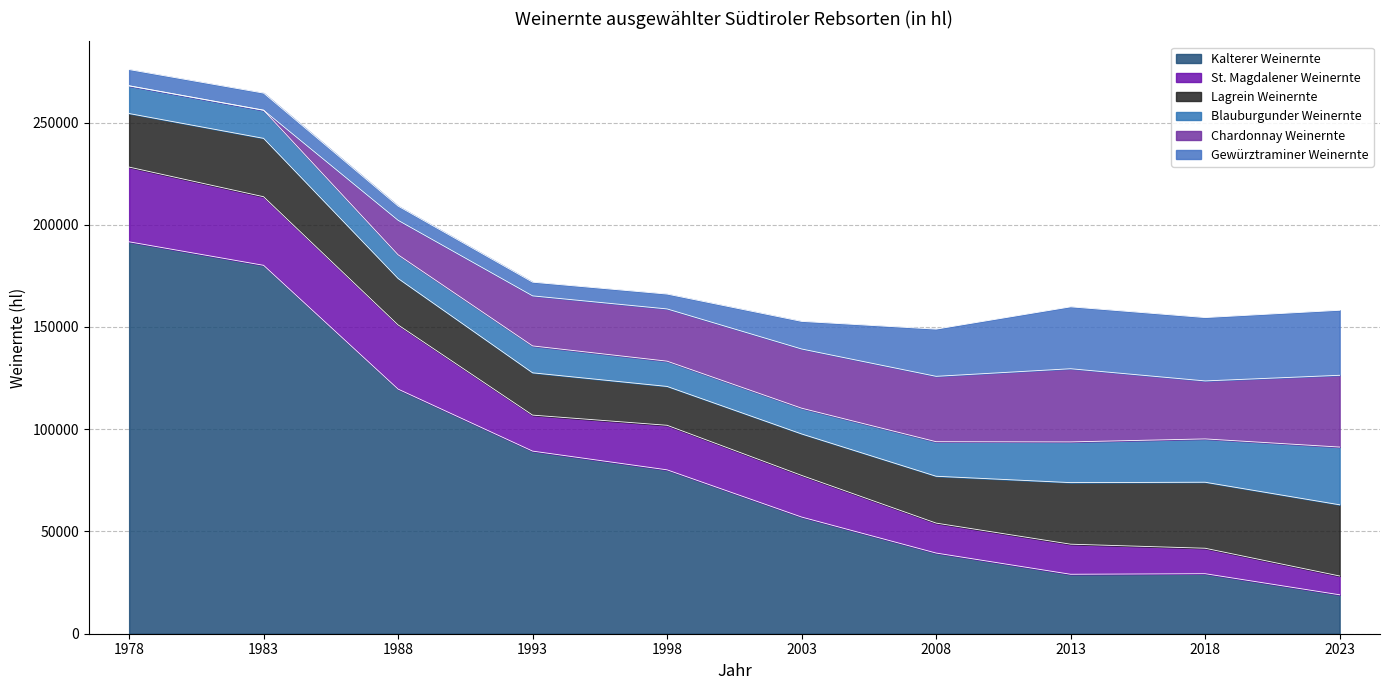

True or false: Gewürztraminer Weinernte has a value of 30270 at 2013.

True